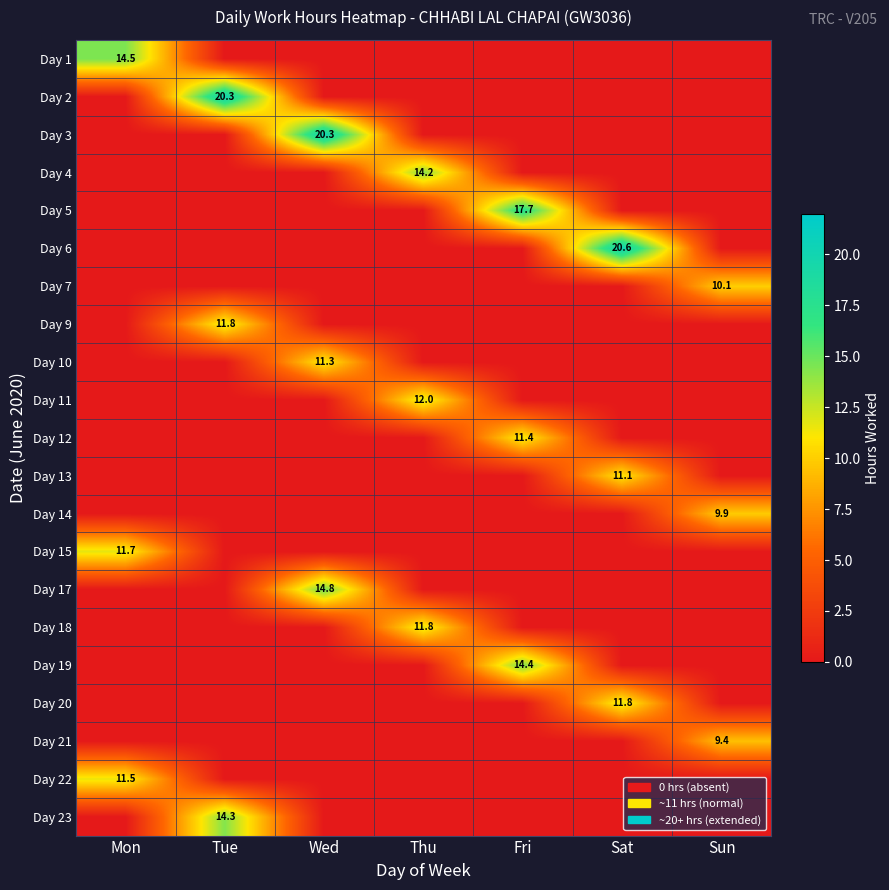

The value of Day 19 at Tue is 8.2. True or false?

False